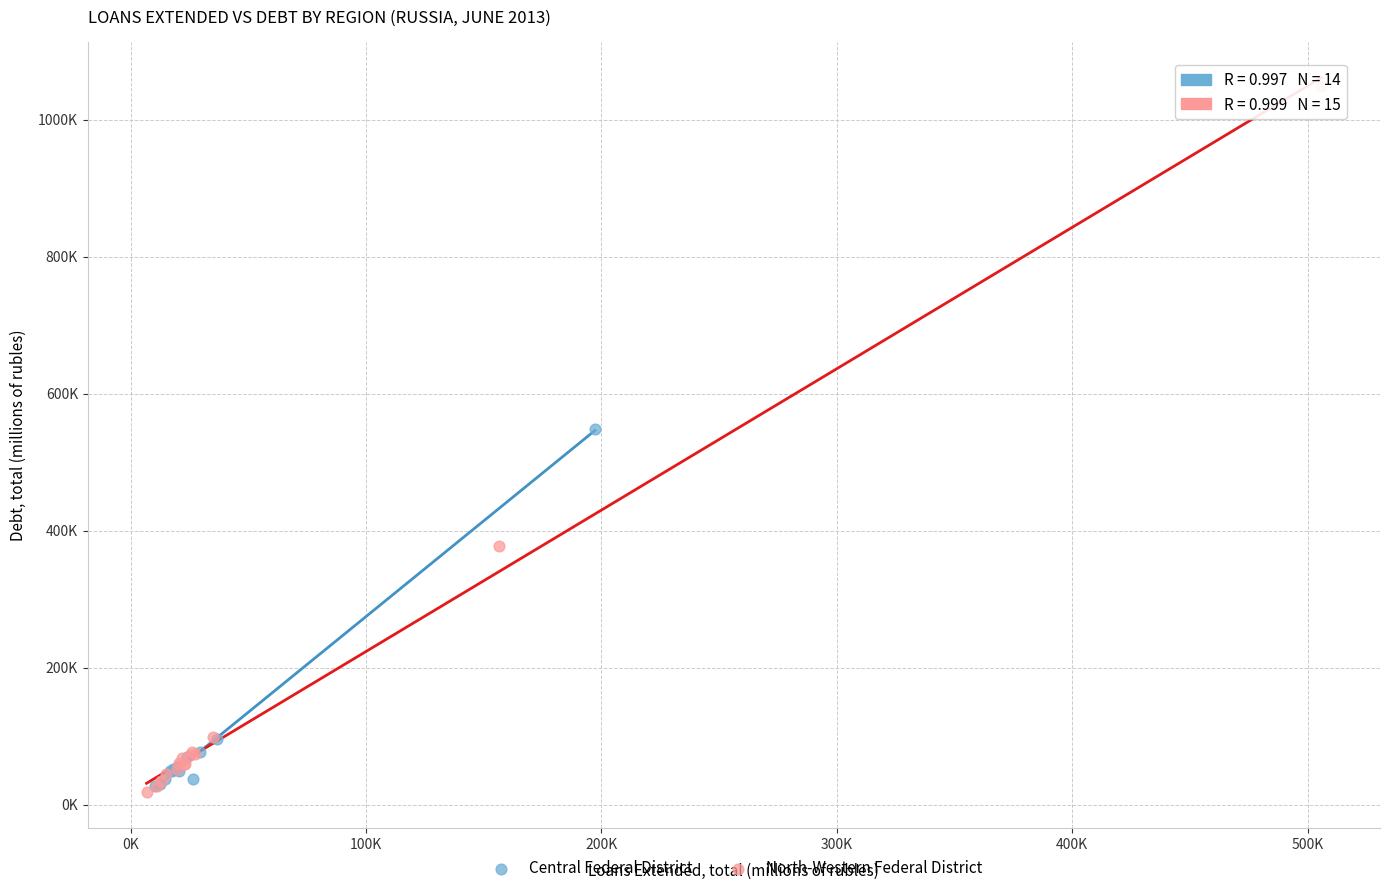

What are all the series names shown in the legend?

Central Federal District, North-Western Federal District